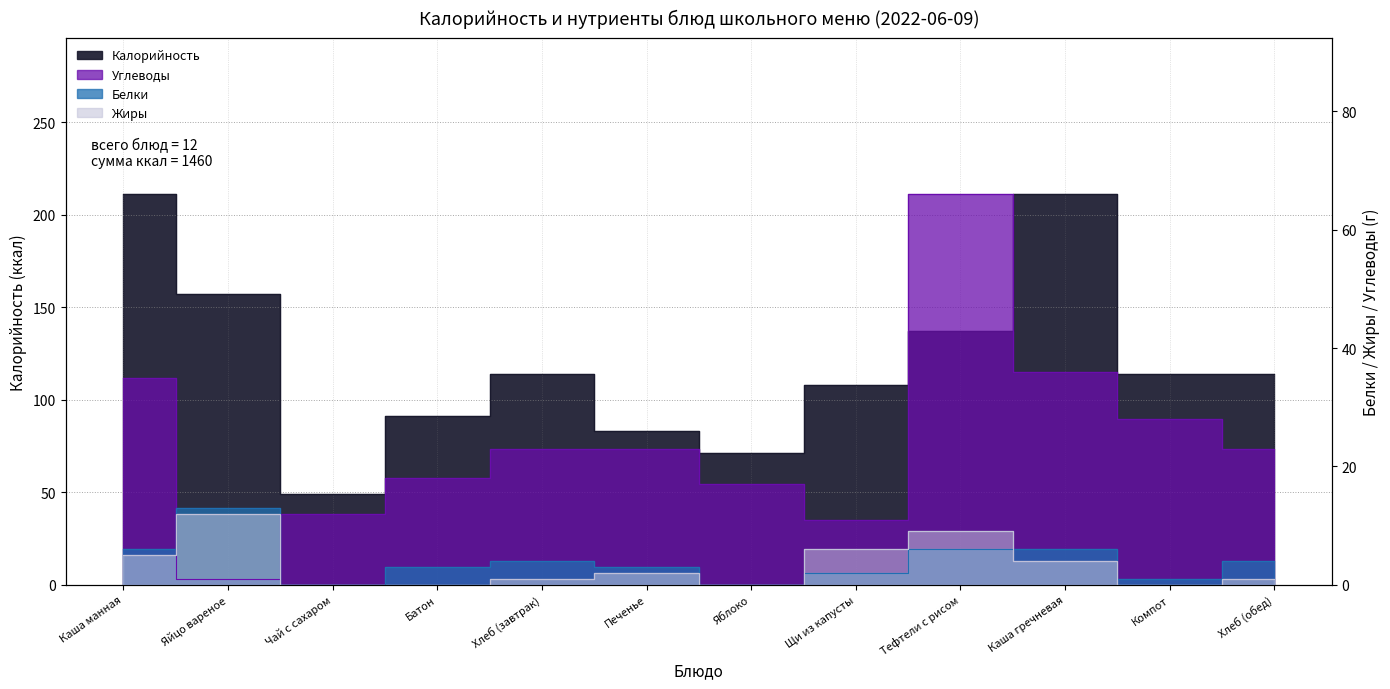

Which label corresponds to the largest value in the chart?

Каша манная